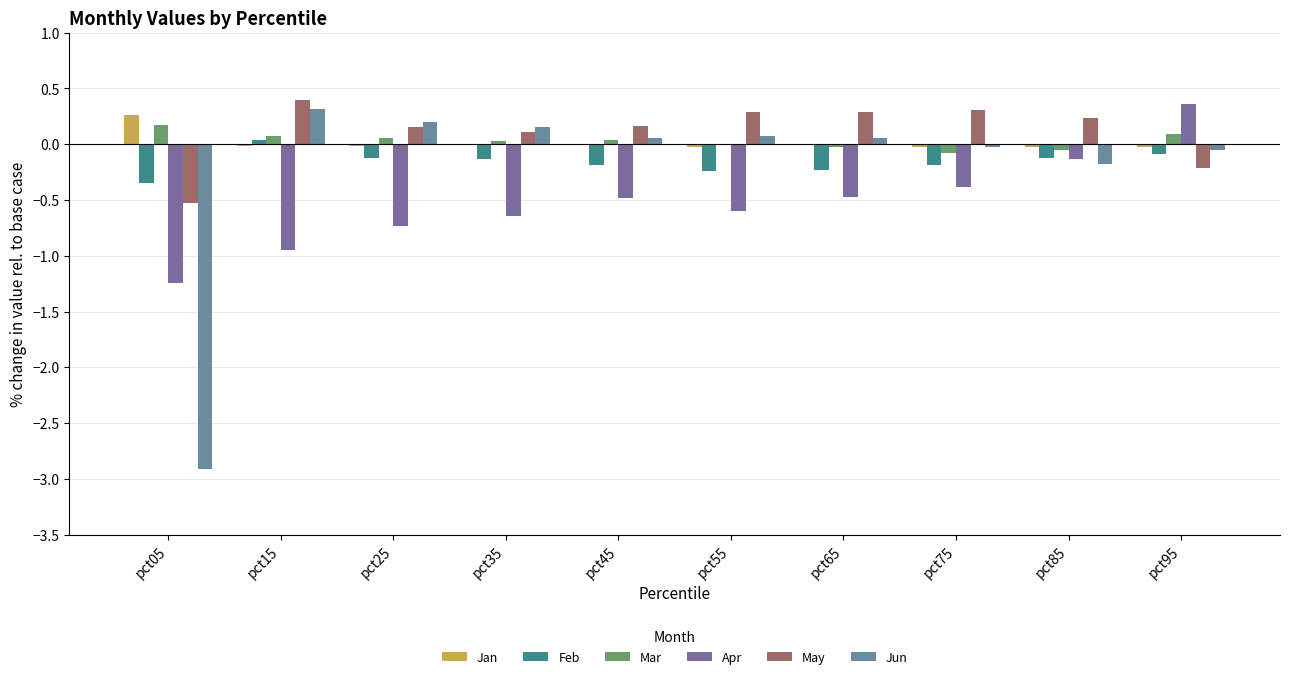

Is it true that Jan equals -0.0 at pct85?

True